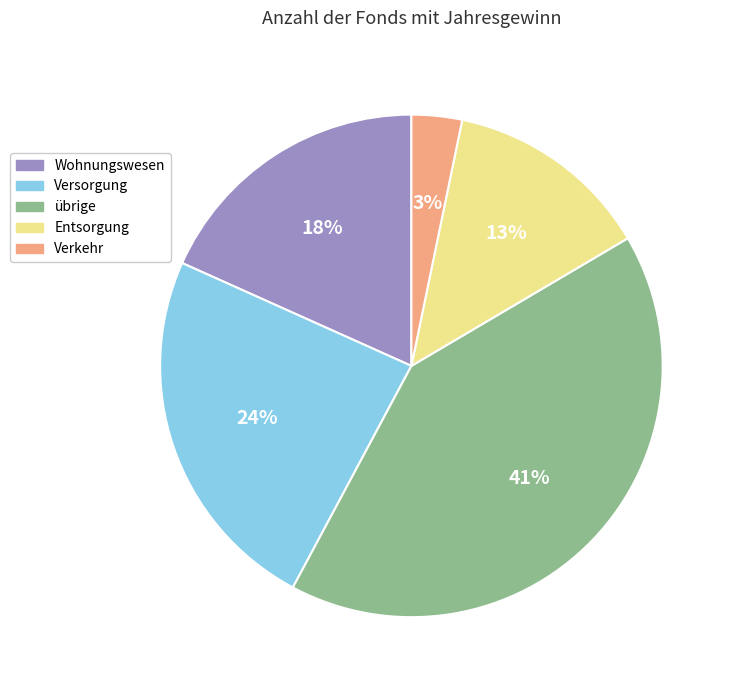

Is the sum of Entsorgung and Wohnungswesen greater than half?

No